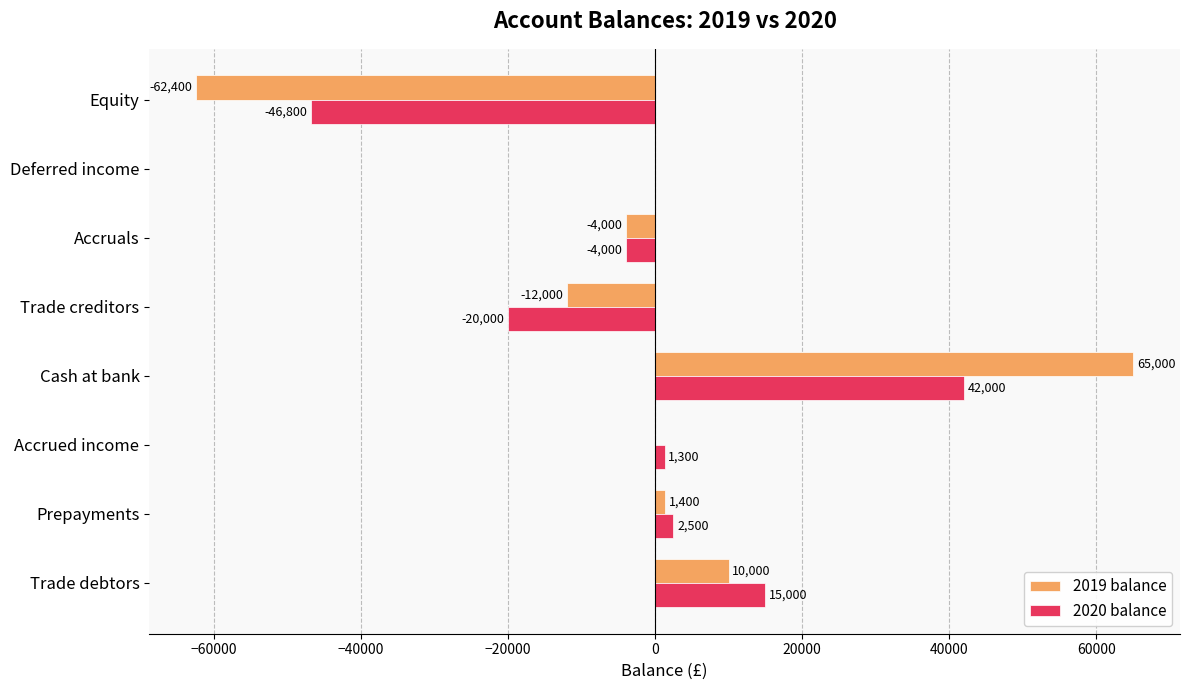

Which series has the widest spread of values?

2019 balance